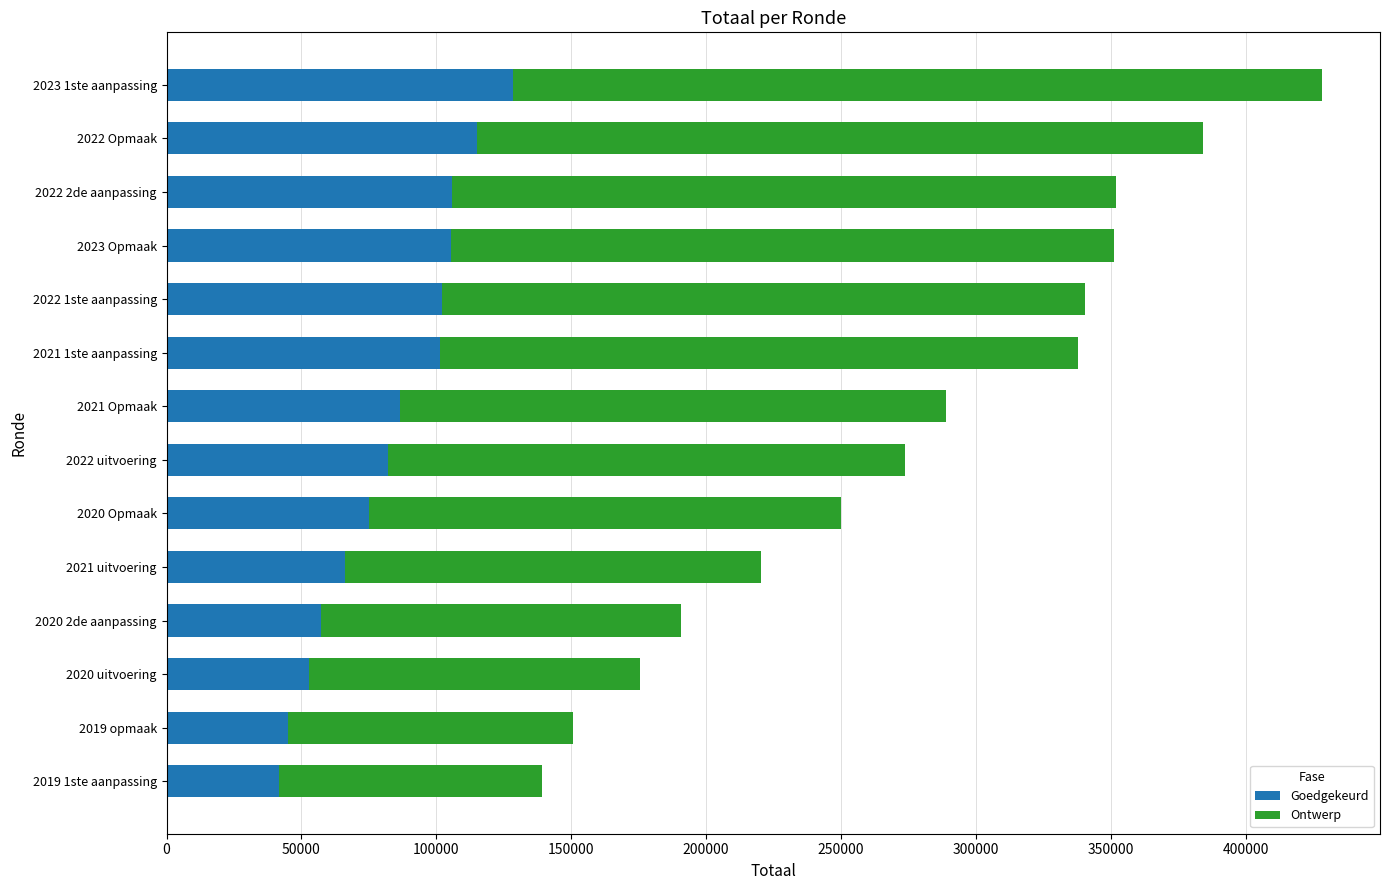

What is the sum of all Goedgekeurd values?

1164914